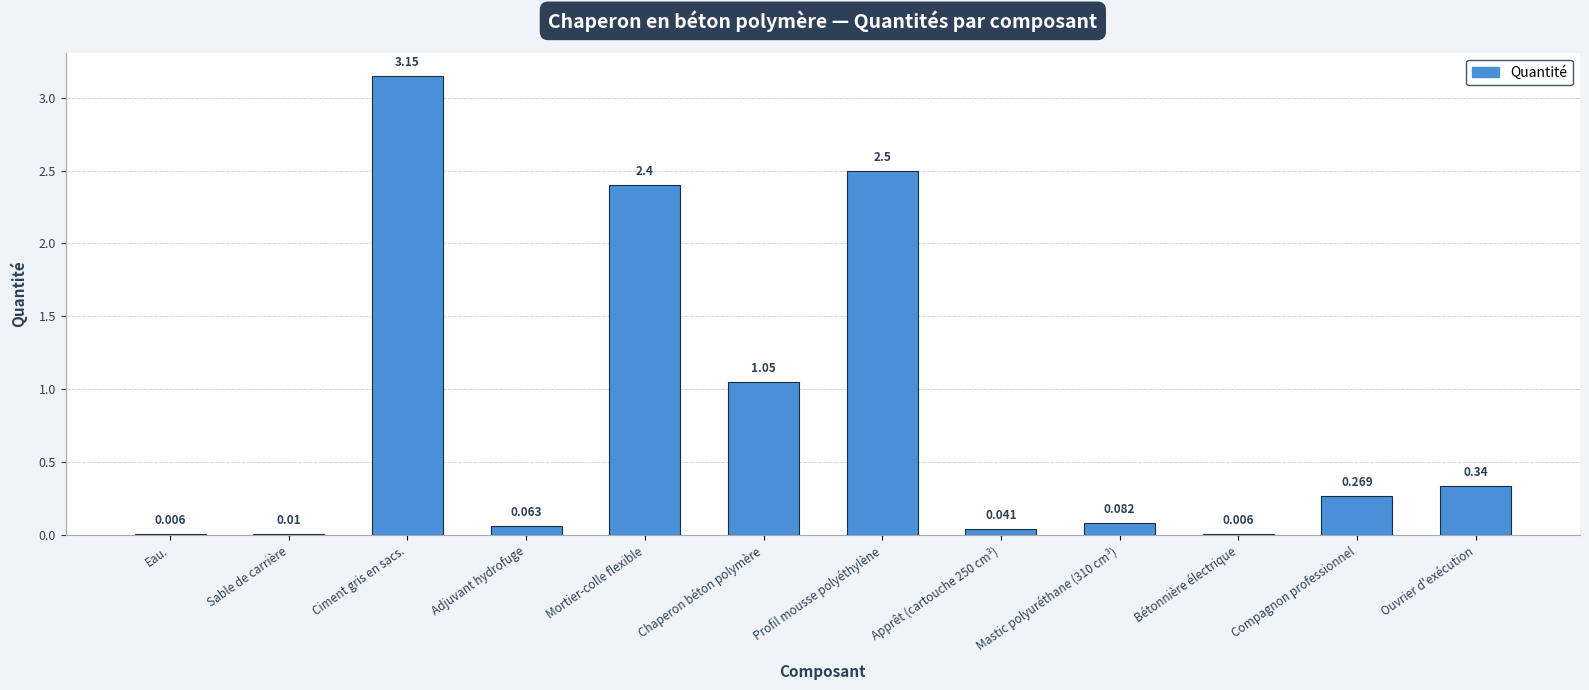

What is the average value?

0.8